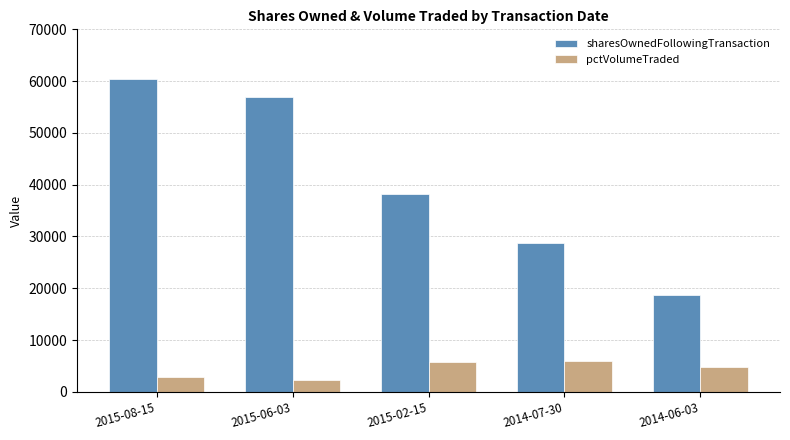

Are the bars grouped side by side (vs. stacked)?

Yes